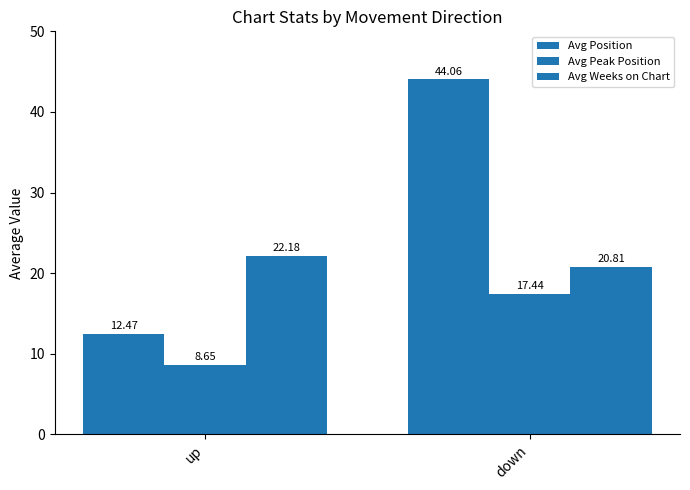

What is the maximum value for Avg Position?

44.1